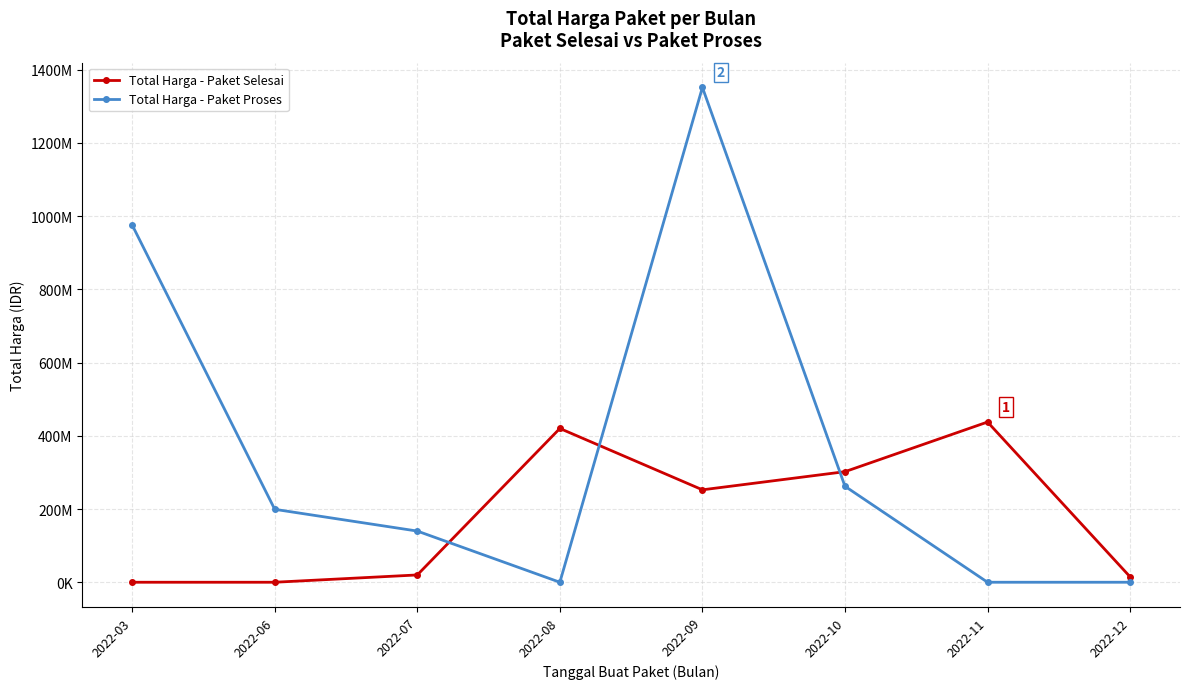

The value of Total Harga - Paket Proses at 2022-07 is 66507854. True or false?

False